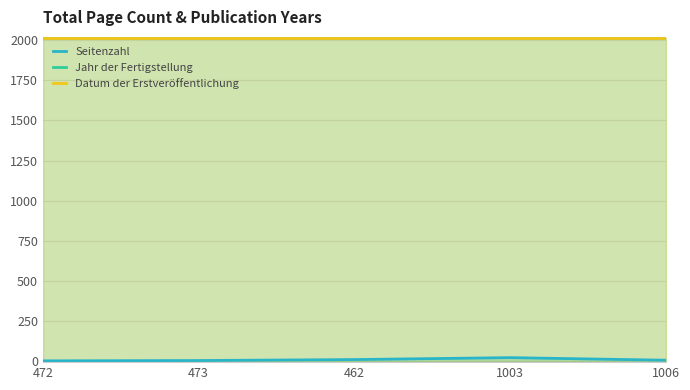

Count the number of data series in this chart.

3